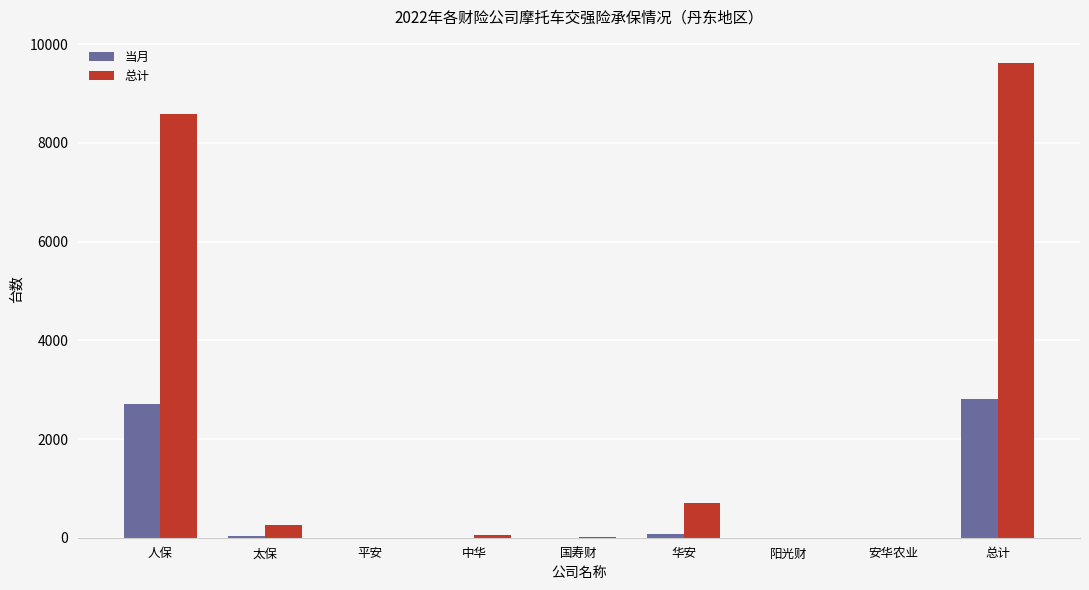

Which series has the widest spread of values?

总计